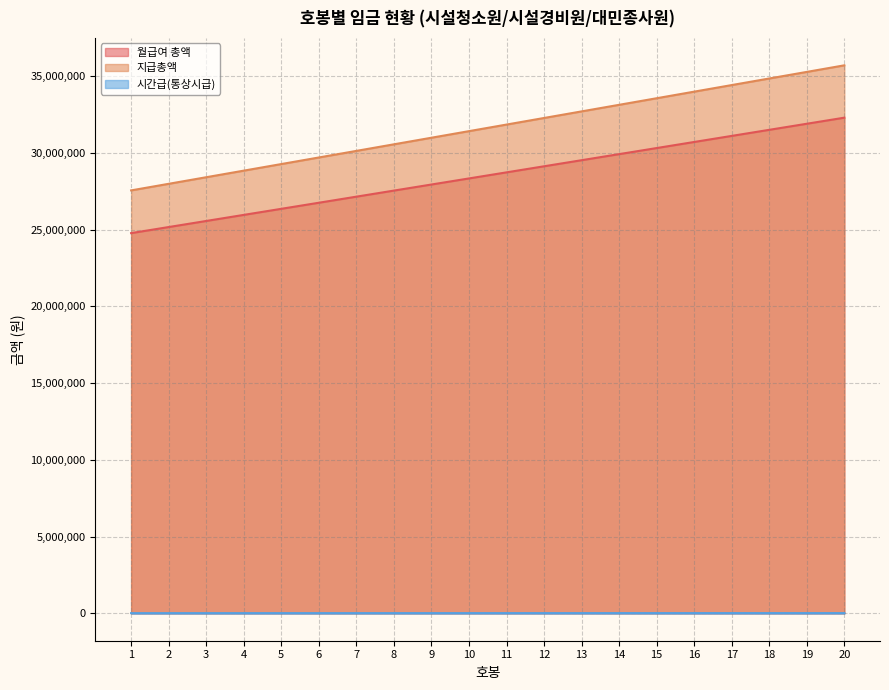

How many lines are shown in the chart?

3